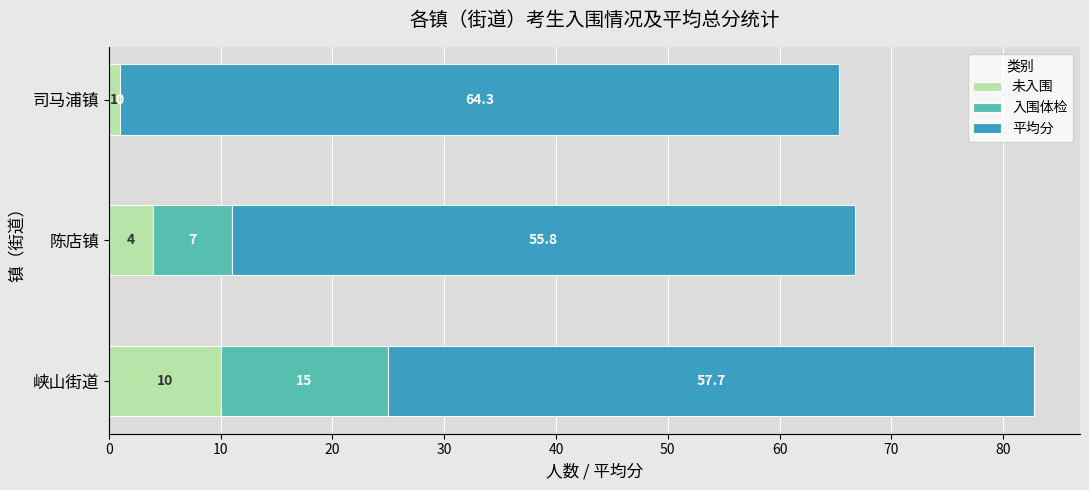

What is the sum of all 未入围 values?

15.0